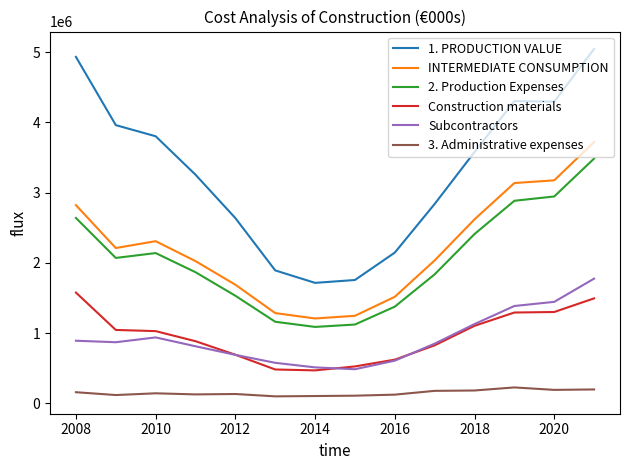

How many values in the Construction materials series are below 1029474?

7